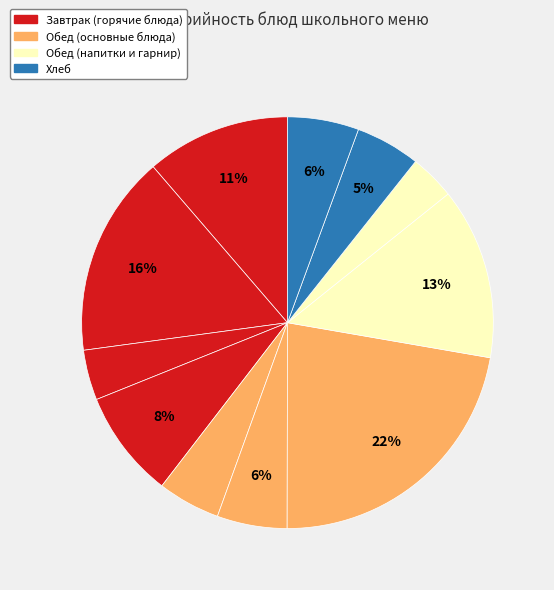

How many segments does this pie chart have?

11